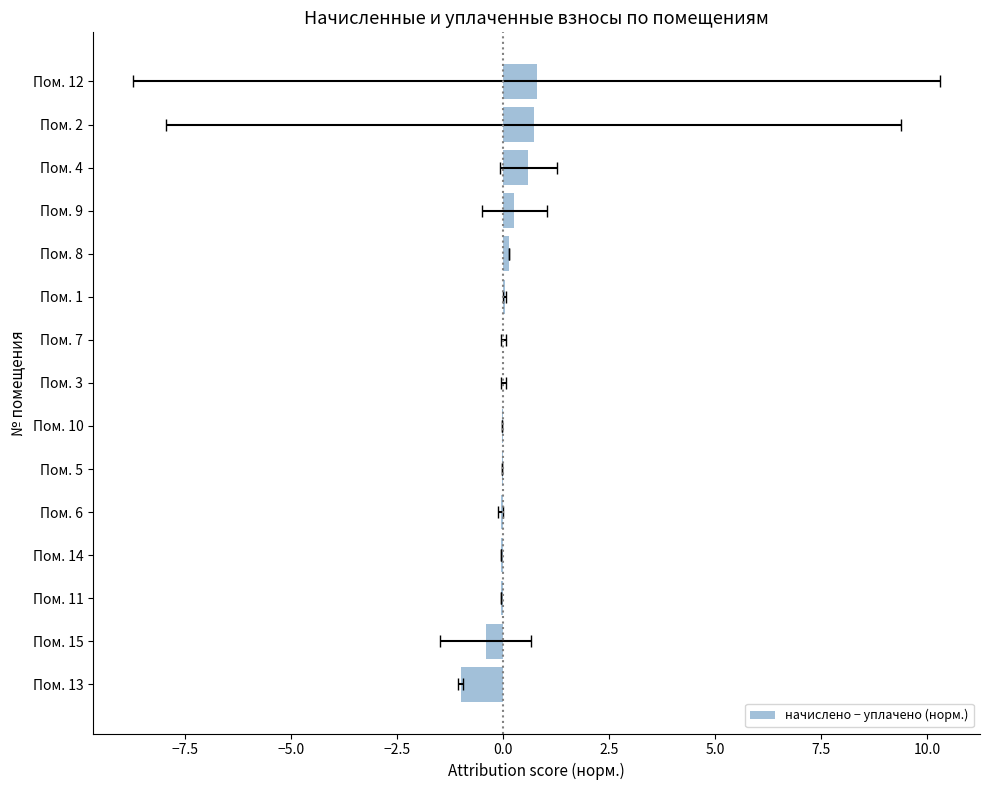

How many values exceed 0?

8